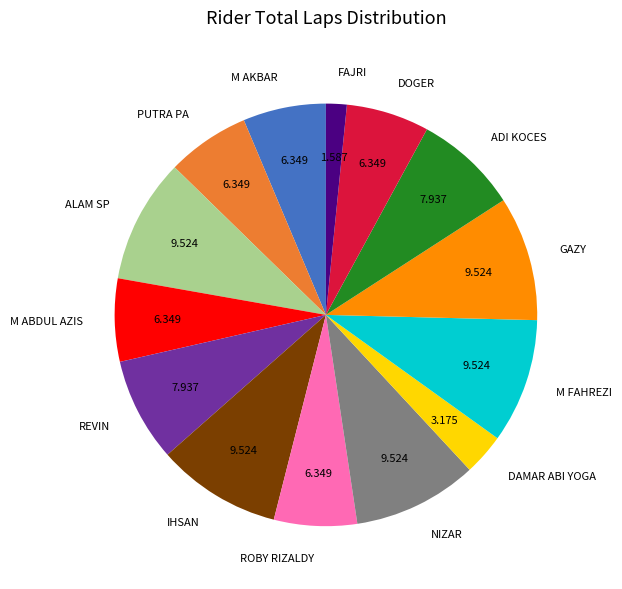

What is the ratio of the value at REVIN to the value at GAZY?

0.8